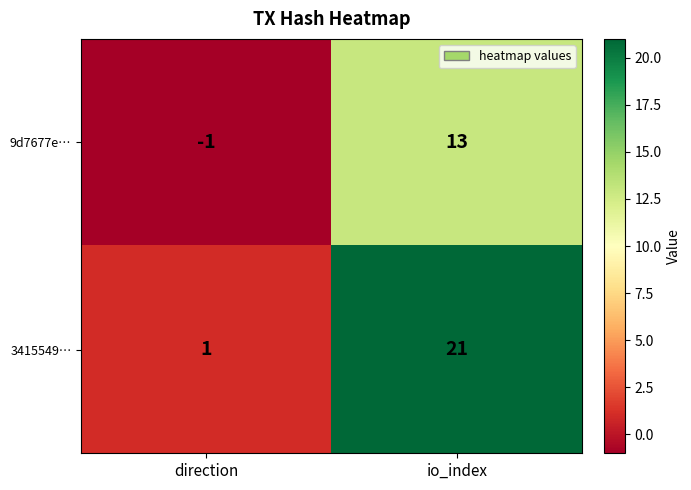

The value of 9d7677e… at io_index is 13. True or false?

True